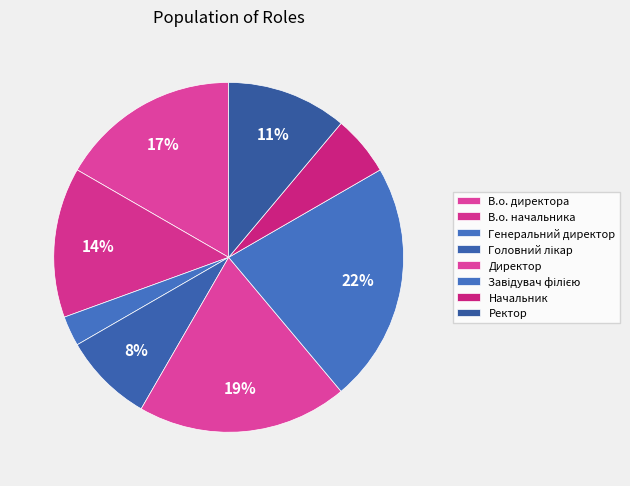

Count the number of slices in the pie.

8